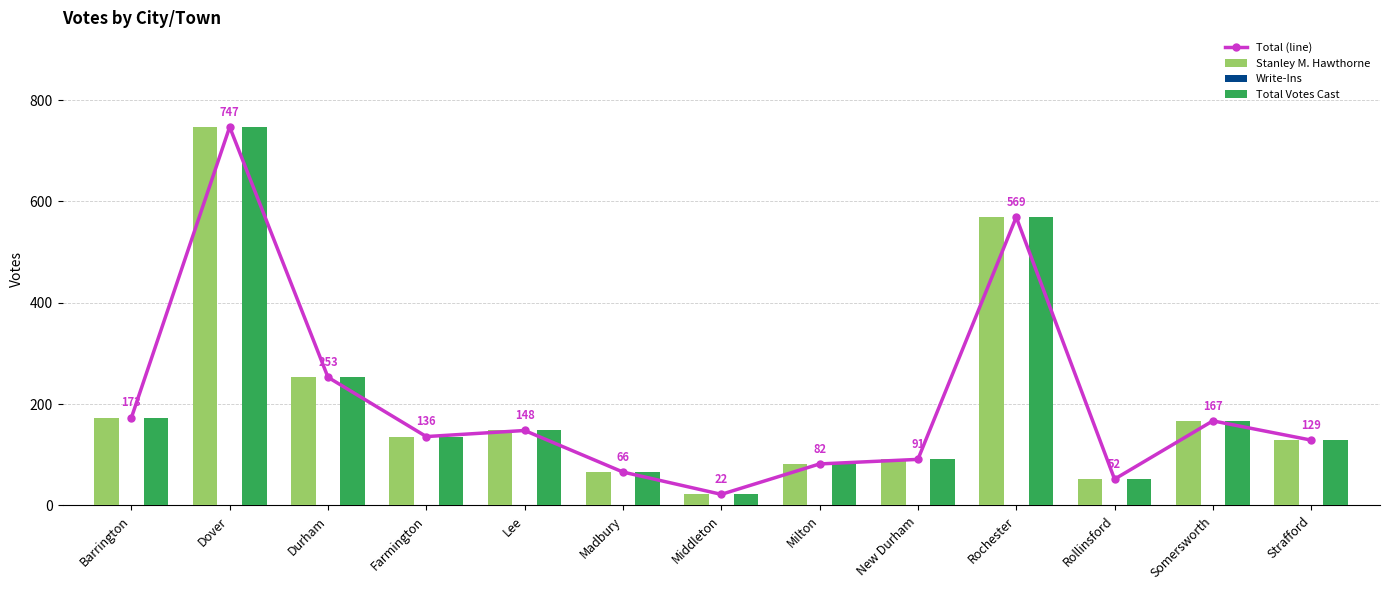

At which label is Stanley M. Hawthorne closest to 384?

Durham